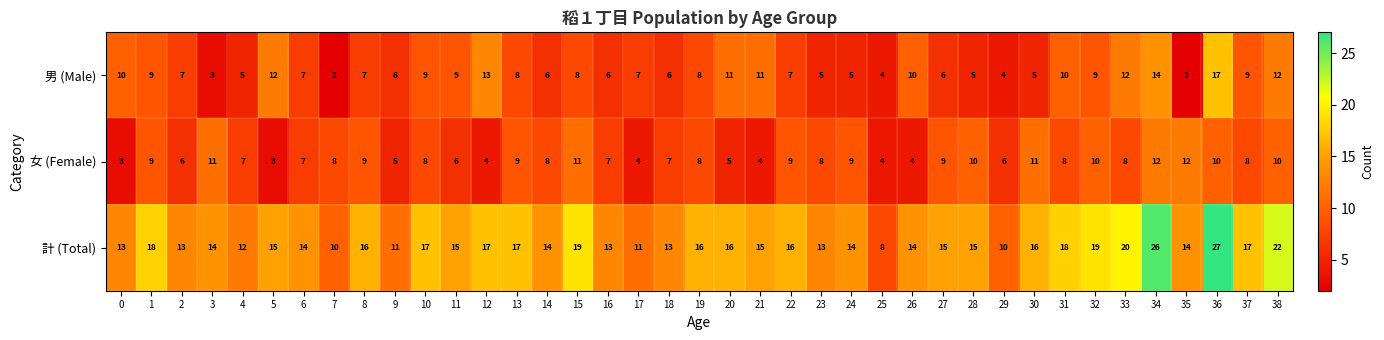

What is the smallest value displayed?

2